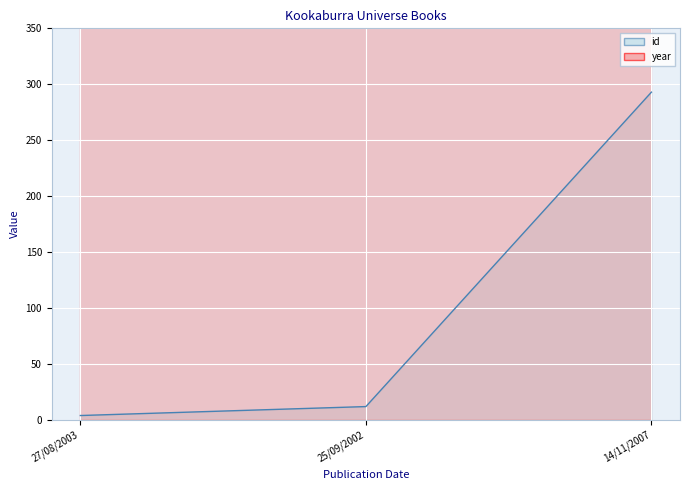

Reading right to left, transcribe all the data shown in this chart.

id: 293	12	4
year: 2007	2002	2003